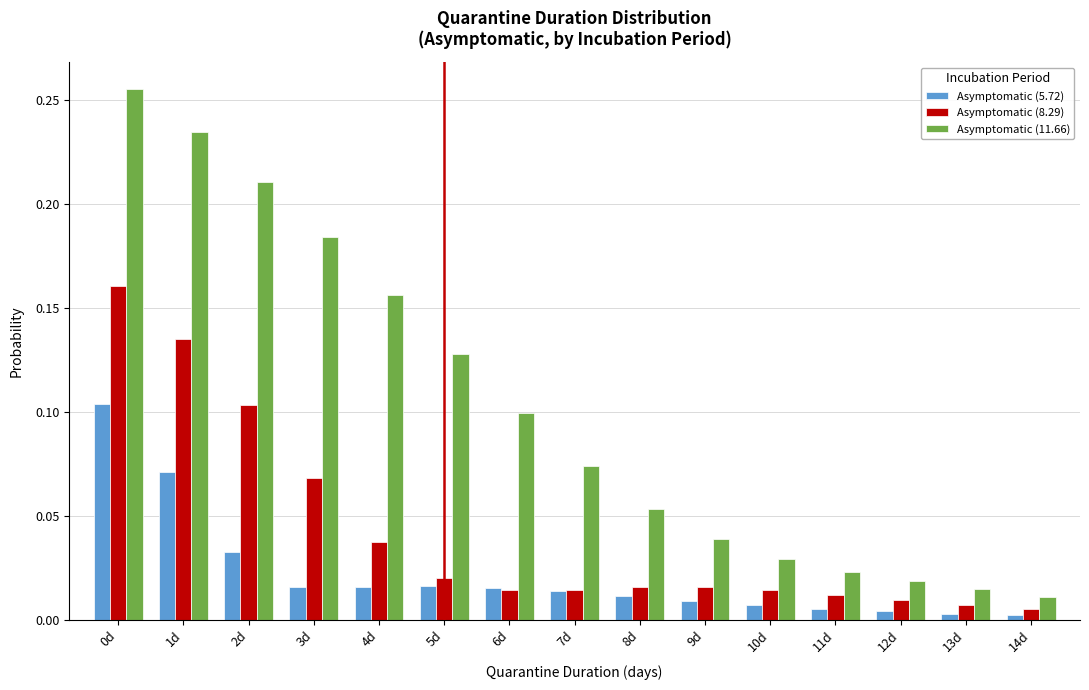

Which series changed the most between 4d and 5d?

Asymptomatic (11.66)